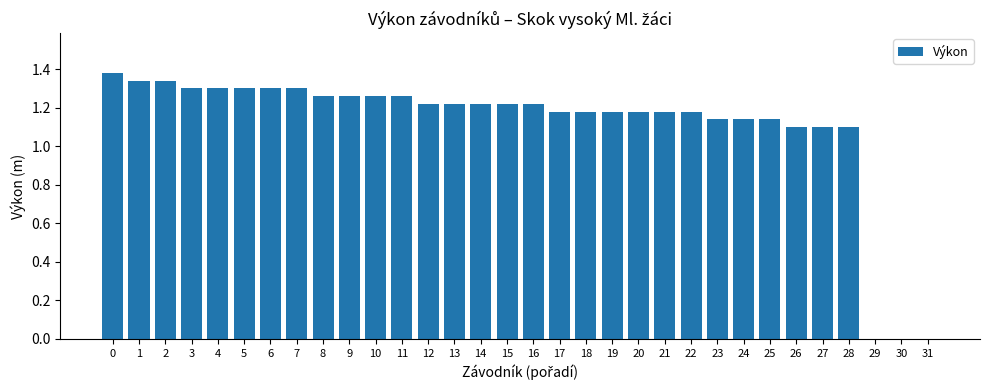

What is the sum of all values?

35.5